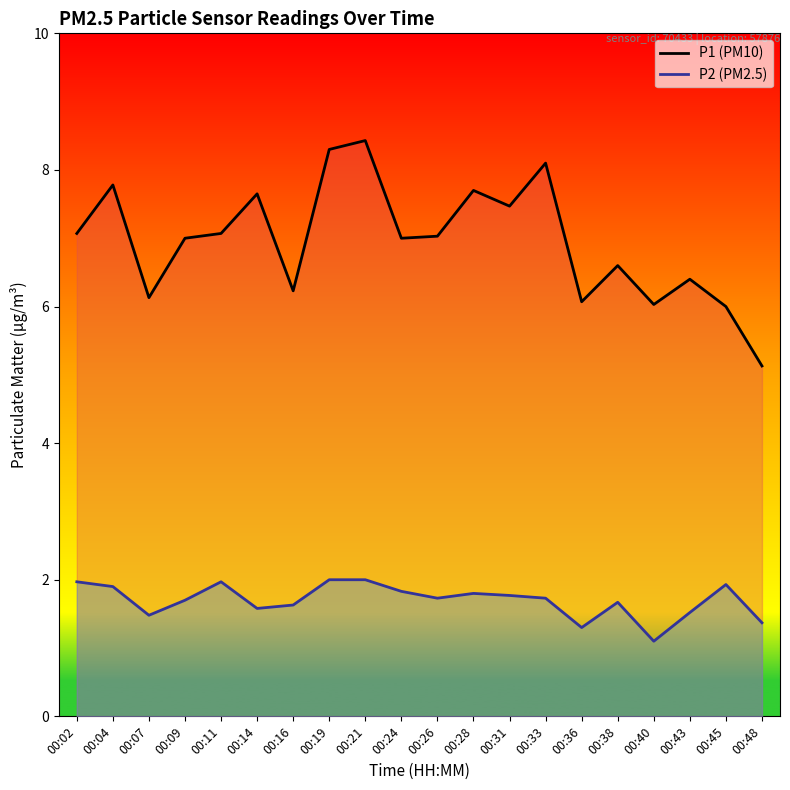

Is the value of P2 at 00:21 greater than the value of P1 at 00:07?

No